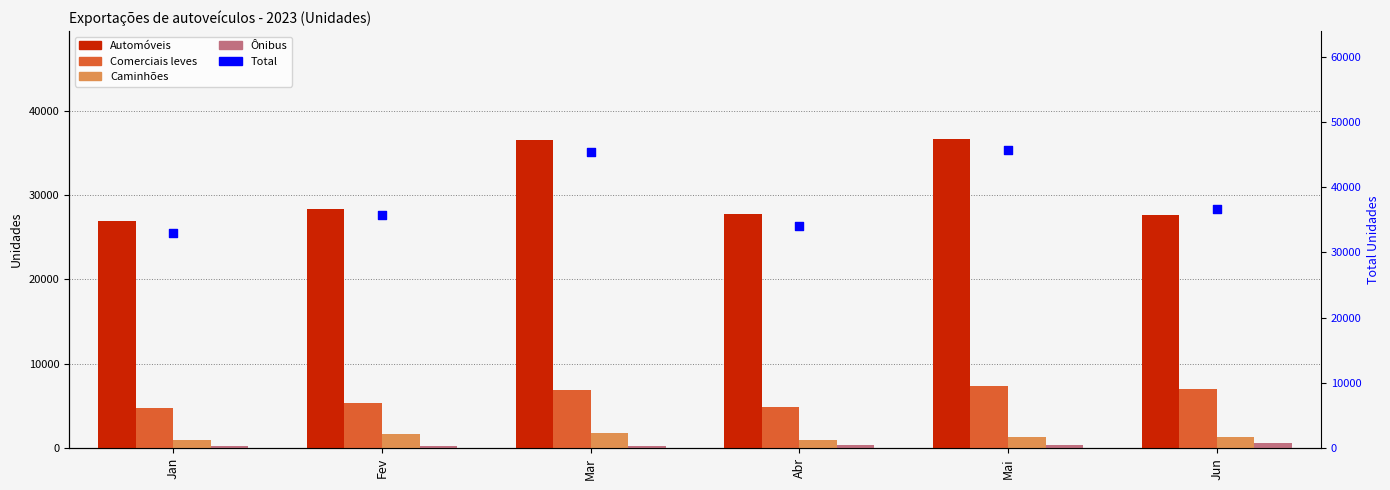

What are all the series names shown in the legend?

Automóveis, Comerciais leves, Caminhões, Ônibus, Total